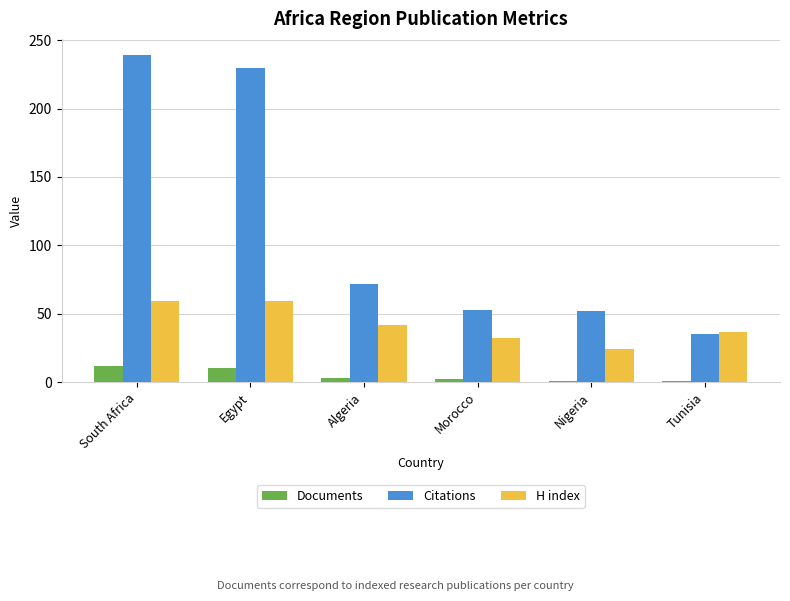

Which series has the largest range (max minus min)?

Citations